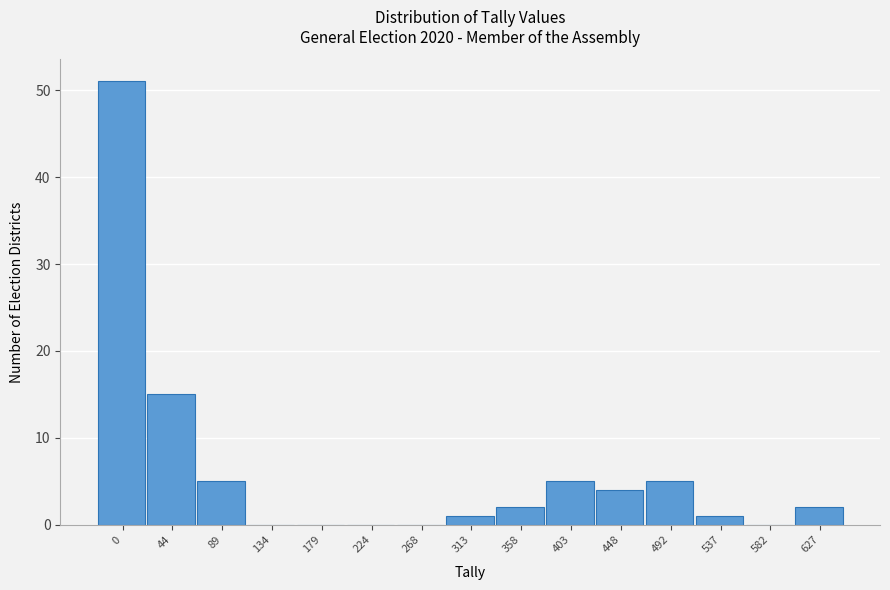

Reading left to right, transcribe all the data shown in this chart.

0=51	44=15	89=5	134=0	179=0	224=0	268=0	313=1	358=2	403=5	448=4	492=5	537=1	582=0	627=2